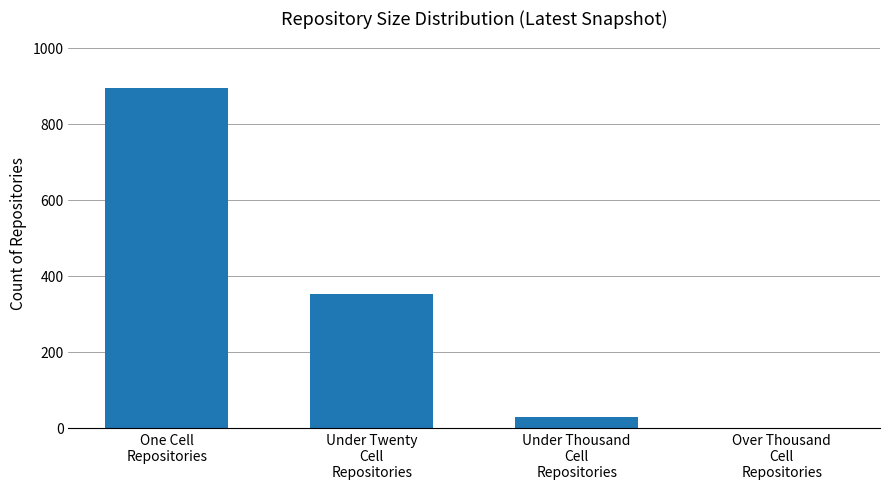

What is the sum of all values?

1274